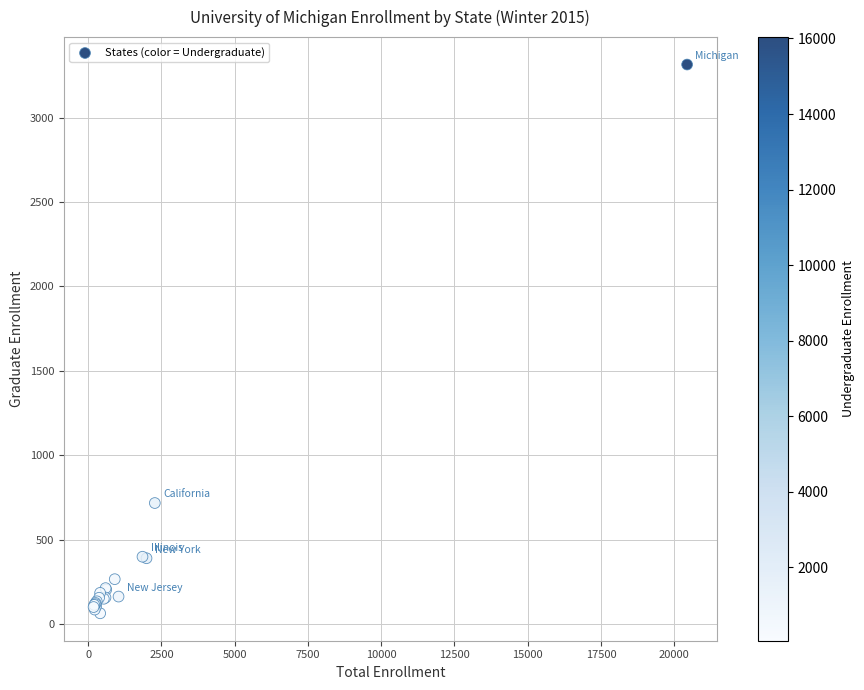

What Y value in the scatter plot is closest to 1689?

717